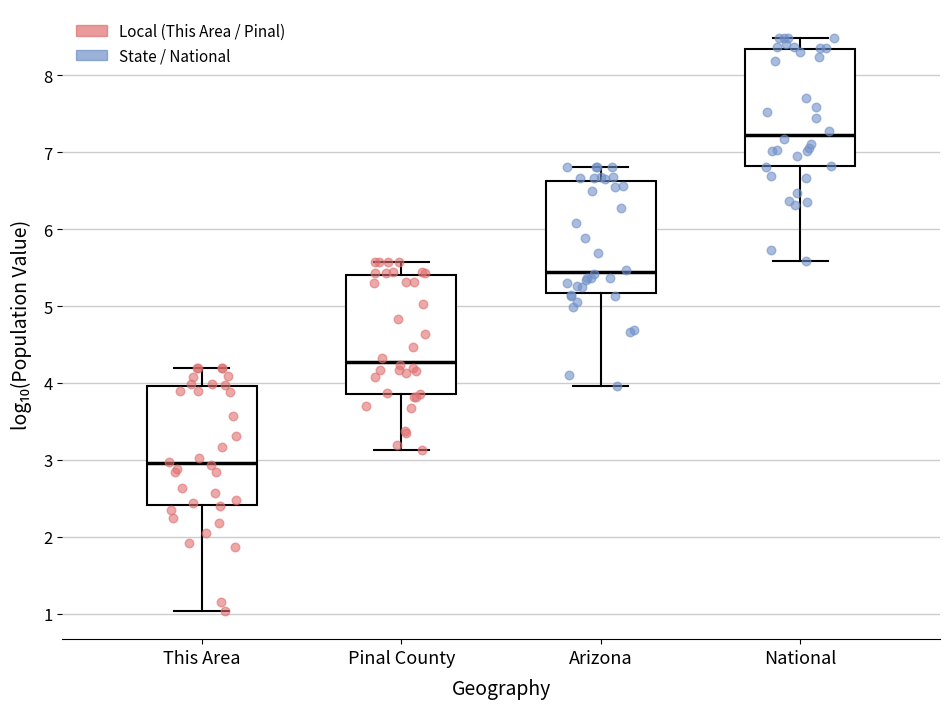

Reading left to right, read every box against the y-axis: the position of its median line, the range the box covers, and the ends of its whiskers. The values are not printed on the chart, so give them approximately, as read against the axis.

This Area: median 3.0, box 2.4 to 4.0, whiskers 1.0 to 4.2
Pinal County: median 4.3, box 3.9 to 5.4, whiskers 3.1 to 5.6
Arizona: median 5.4, box 5.2 to 6.6, whiskers 4.0 to 6.8
National: median 7.2, box 6.8 to 8.3, whiskers 5.6 to 8.5